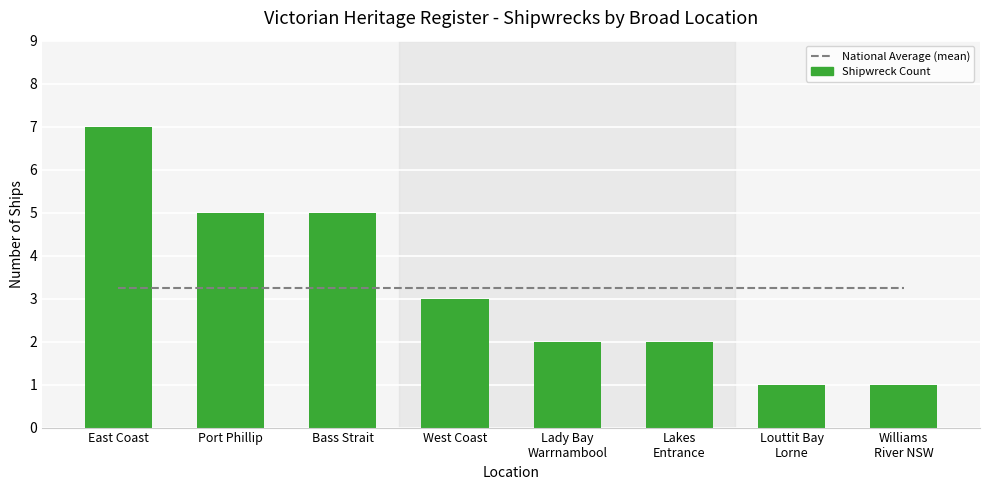

At West Coast, list the series in order from smallest to largest.

Shipwreck Count, National Average (mean)